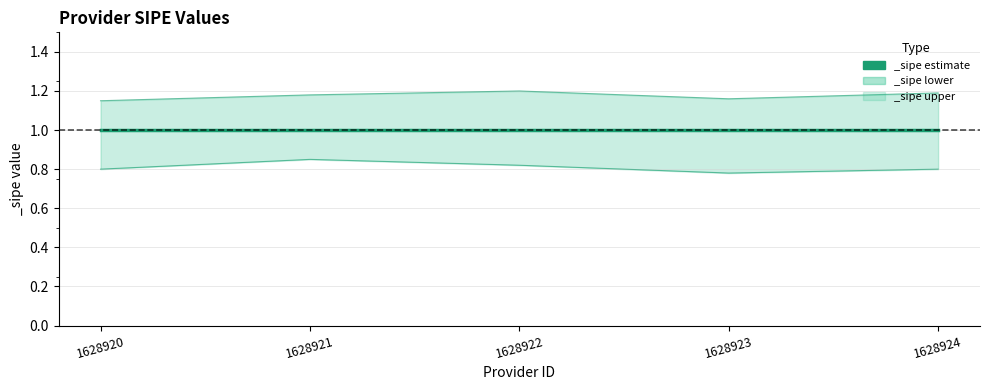

Is the value of _sipe_lower at 1628924 greater than the value of _sipe_upper at 1628924?

No